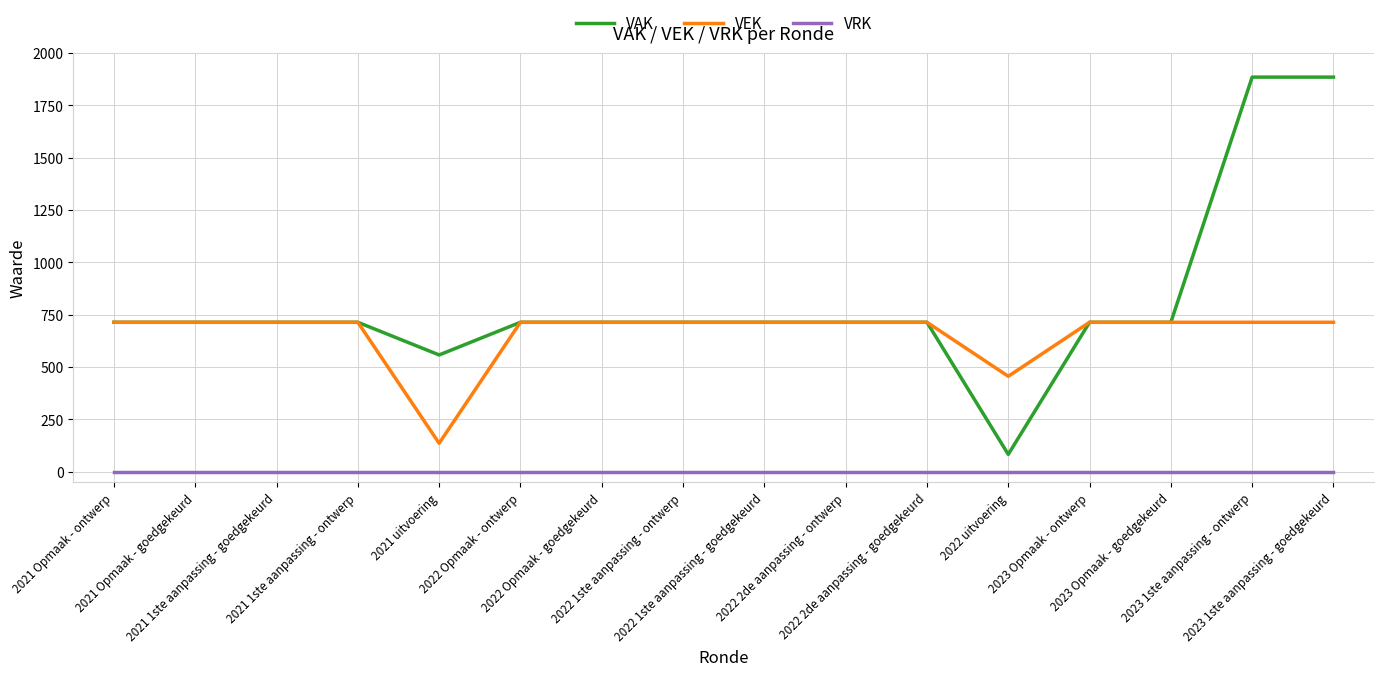

True or false: VEK and VRK intersect in this chart.

False